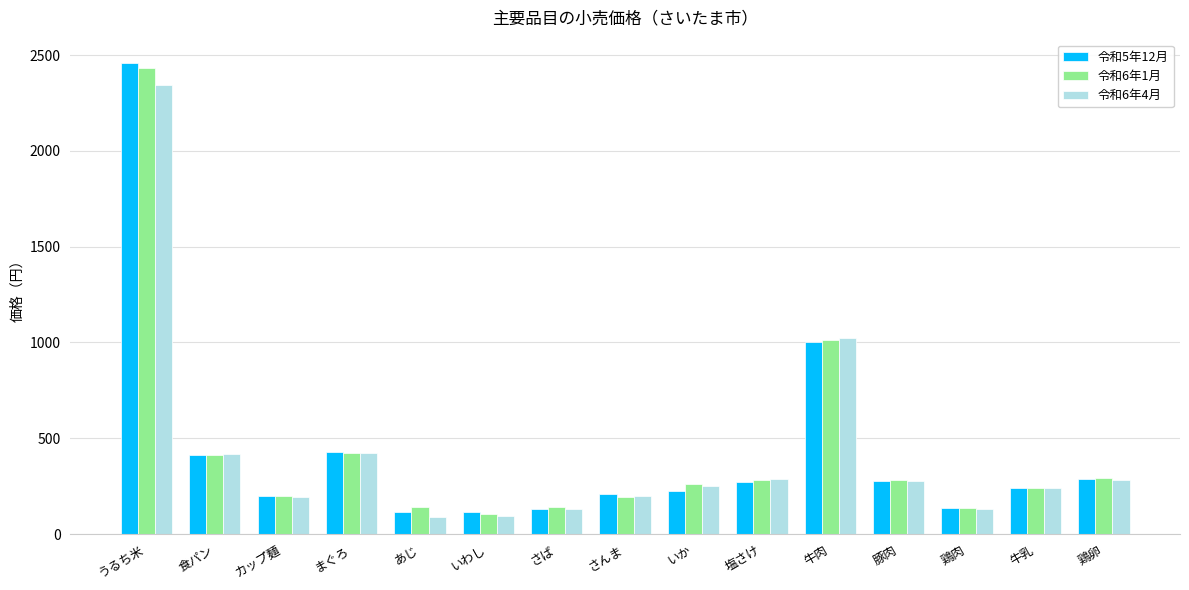

Is it true that 令和6年1月 equals 1103 at うるち米?

False